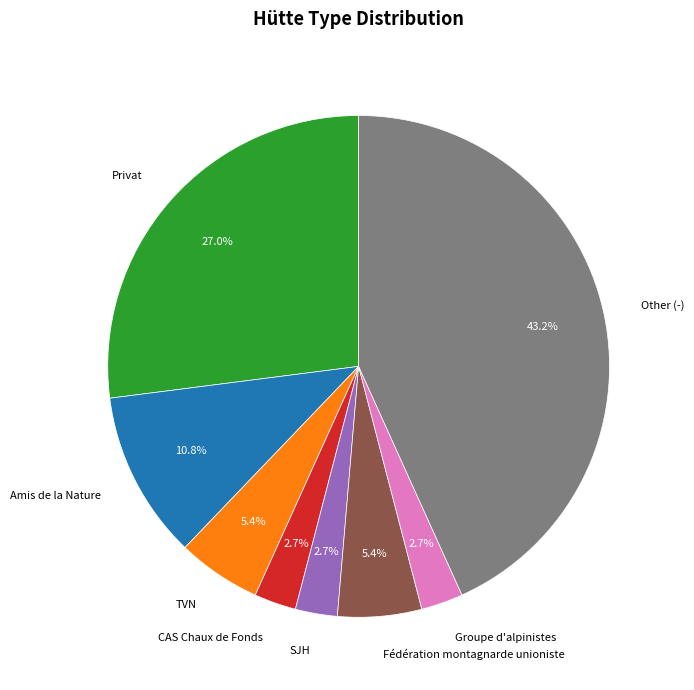

To the nearest percent, what percentage of the pie is Fédération montagnarde unioniste?

5%